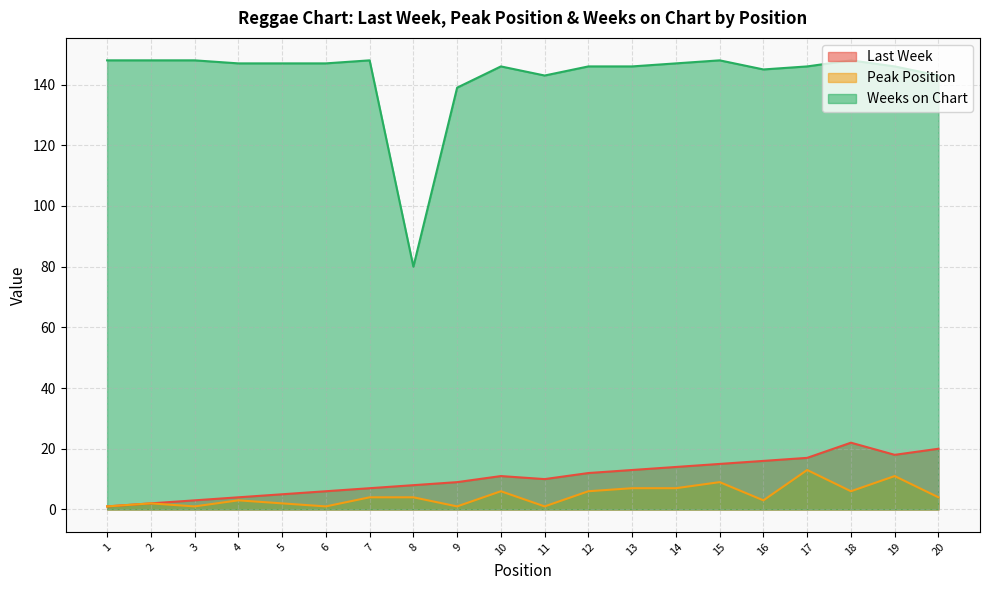

What is the total value across all series at 18?

176